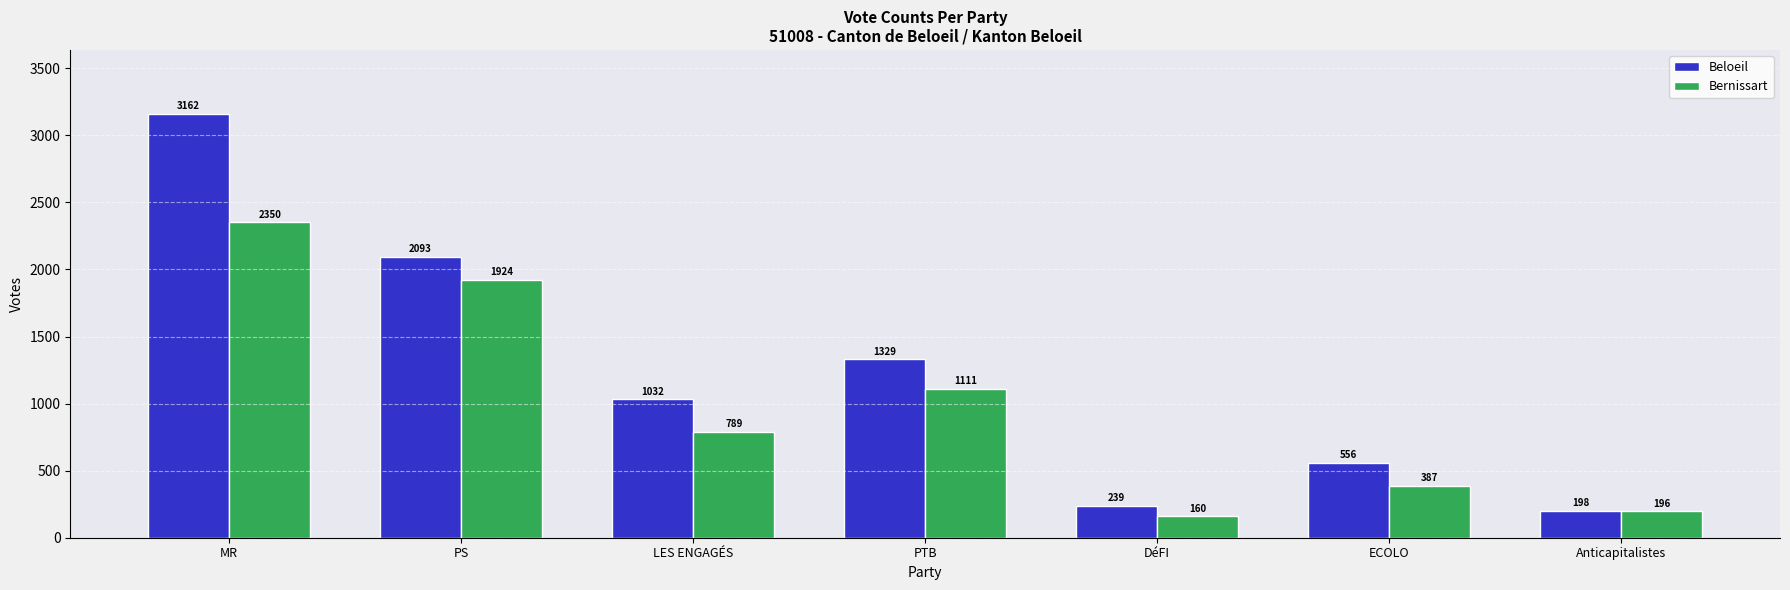

Rank the series by their average value, from highest to lowest.

Beloeil, Bernissart